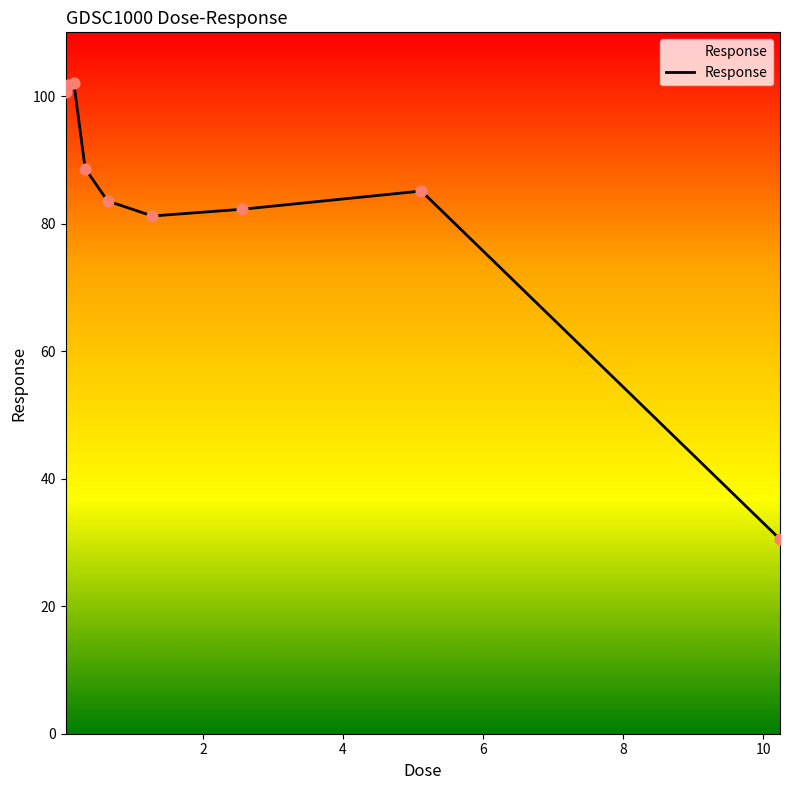

What is the maximum value shown in the chart?

102.0